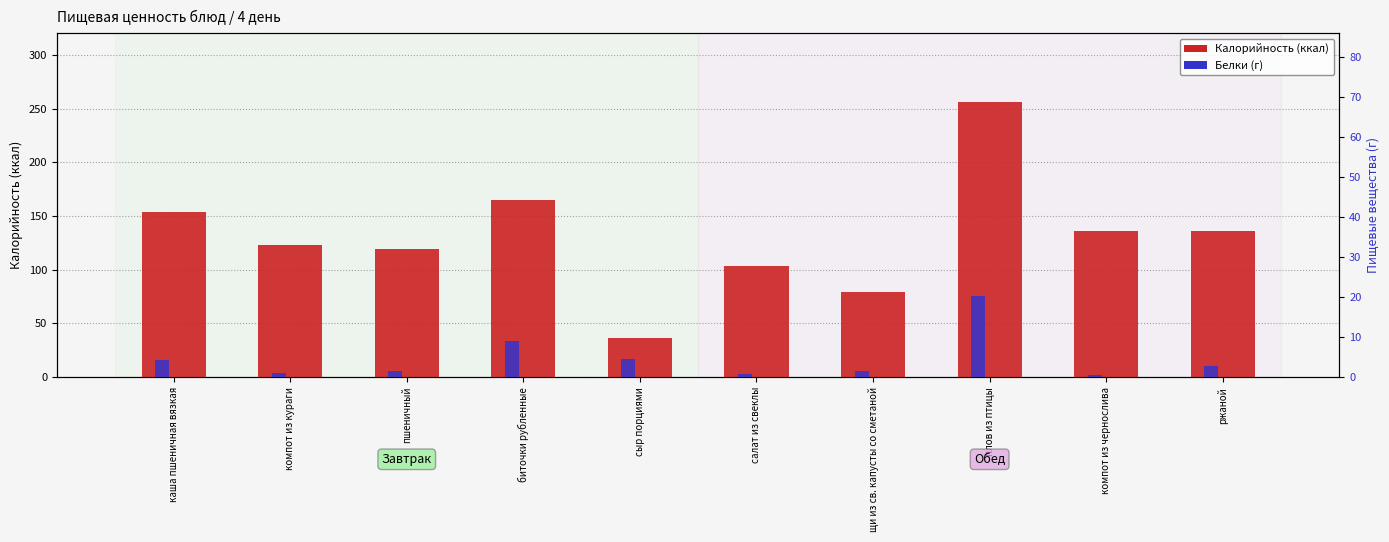

How many values in the Калорийность series are below 136?

5